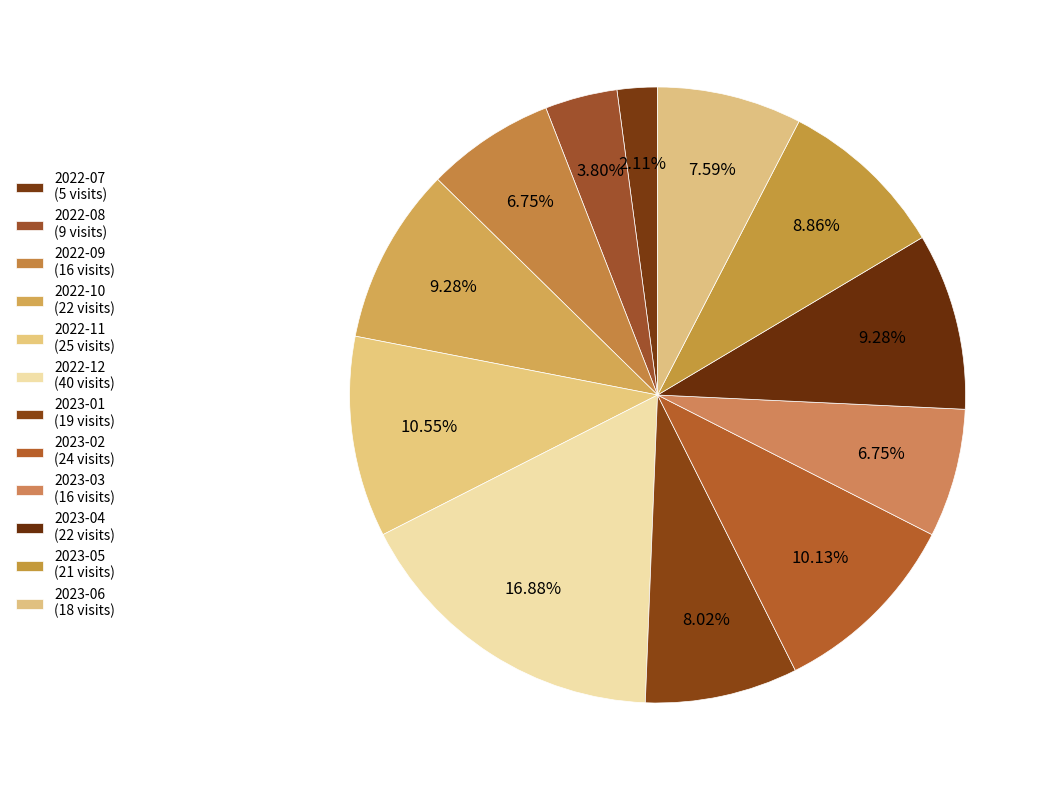

What percentage is the 2022-12 slice, to the nearest percent?

17%